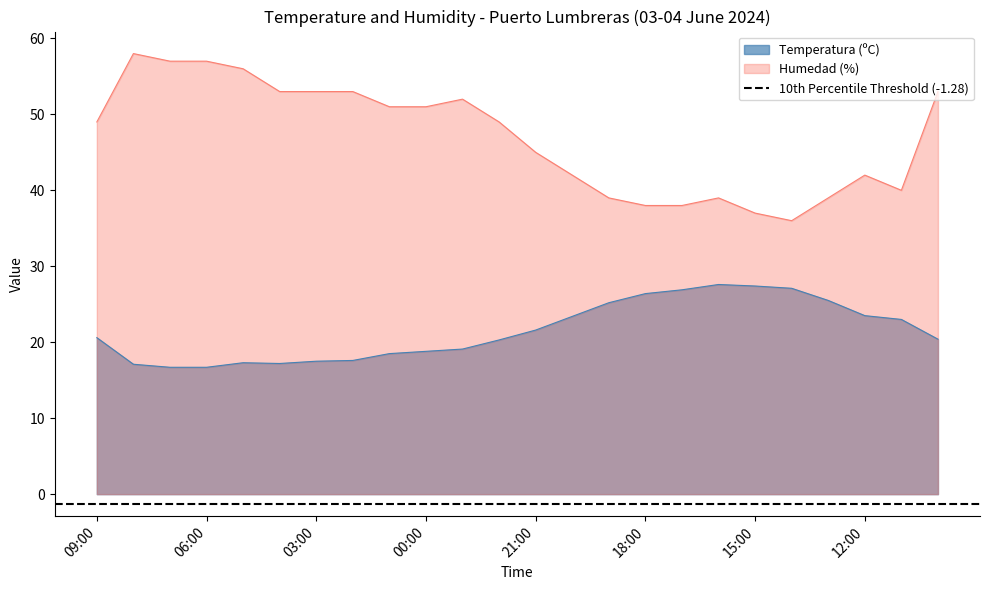

Reading left to right, transcribe all the data shown in this chart.

Temperatura (ºC): 09:00=20.6	08:00=17.1	07:00=16.7	06:00=16.7	05:00=17.3	04:00=17.2	03:00=17.5	02:00=17.6	01:00=18.5	00:00=18.8	23:00=19.1	22:00=20.3	21:00=21.6	20:00=23.4	19:00=25.2	18:00=26.4	17:00=26.9	16:00=27.6	15:00=27.4	14:00=27.1	13:00=25.5	12:00=23.5	11:00=23.0	10:00=20.4
Humedad (%): 09:00=49.0	08:00=58.0	07:00=57.0	06:00=57.0	05:00=56.0	04:00=53.0	03:00=53.0	02:00=53.0	01:00=51.0	00:00=51.0	23:00=52.0	22:00=49.0	21:00=45.0	20:00=42.0	19:00=39.0	18:00=38.0	17:00=38.0	16:00=39.0	15:00=37.0	14:00=36.0	13:00=39.0	12:00=42.0	11:00=40.0	10:00=53.0